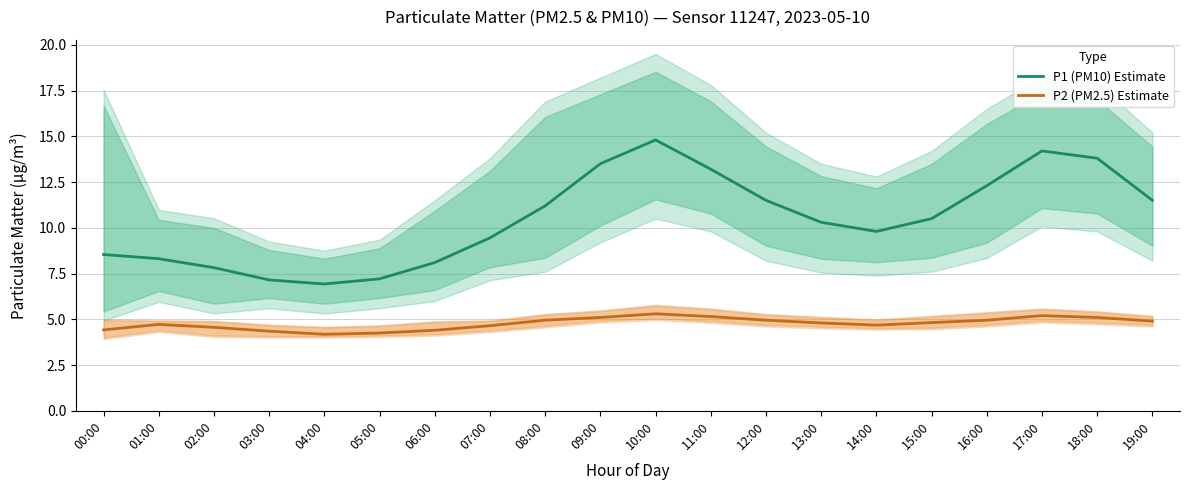

Which label corresponds to the smallest value in the chart?

04:00